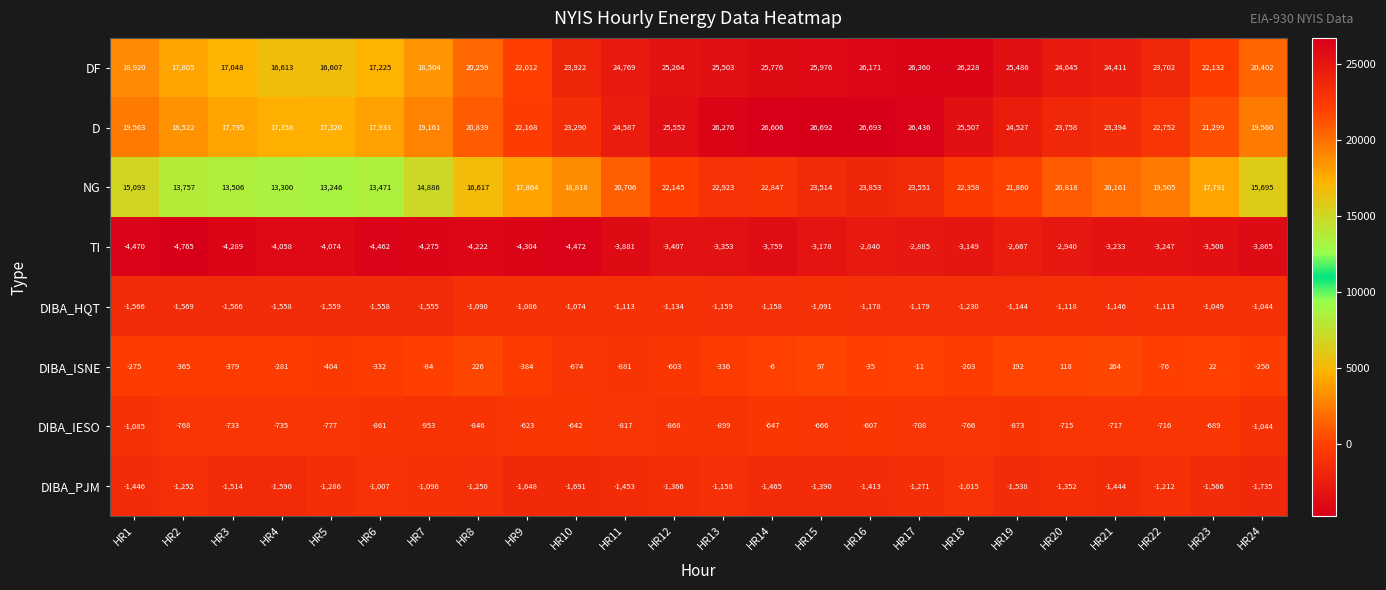

What is the average value of the NG series?

18679